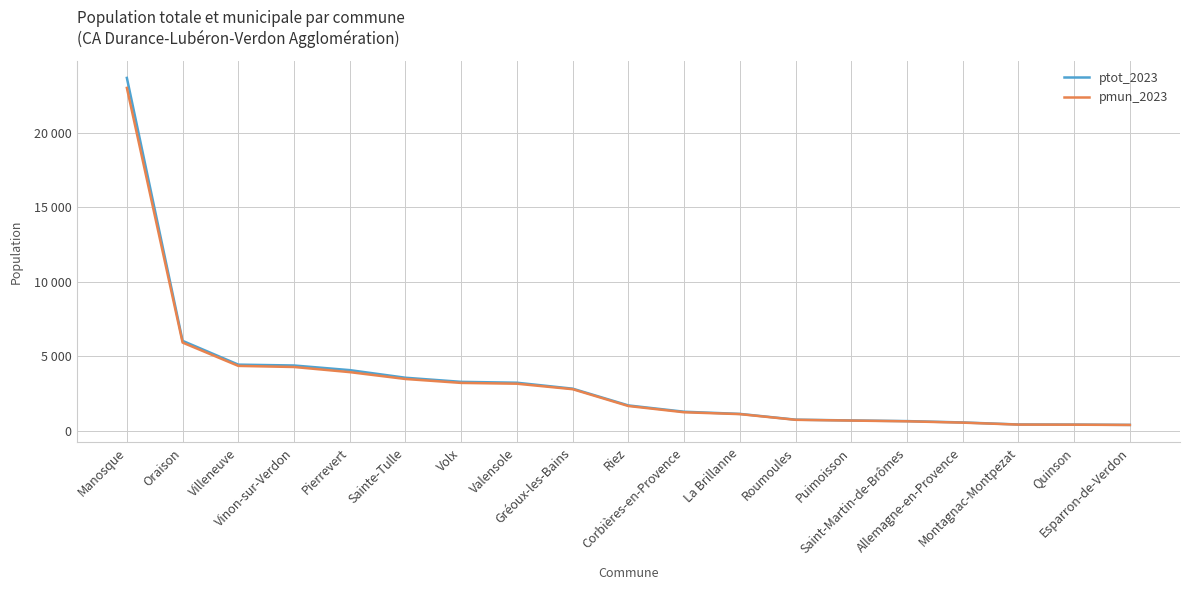

True or false: ptot_2023 and pmun_2023 intersect in this chart.

False